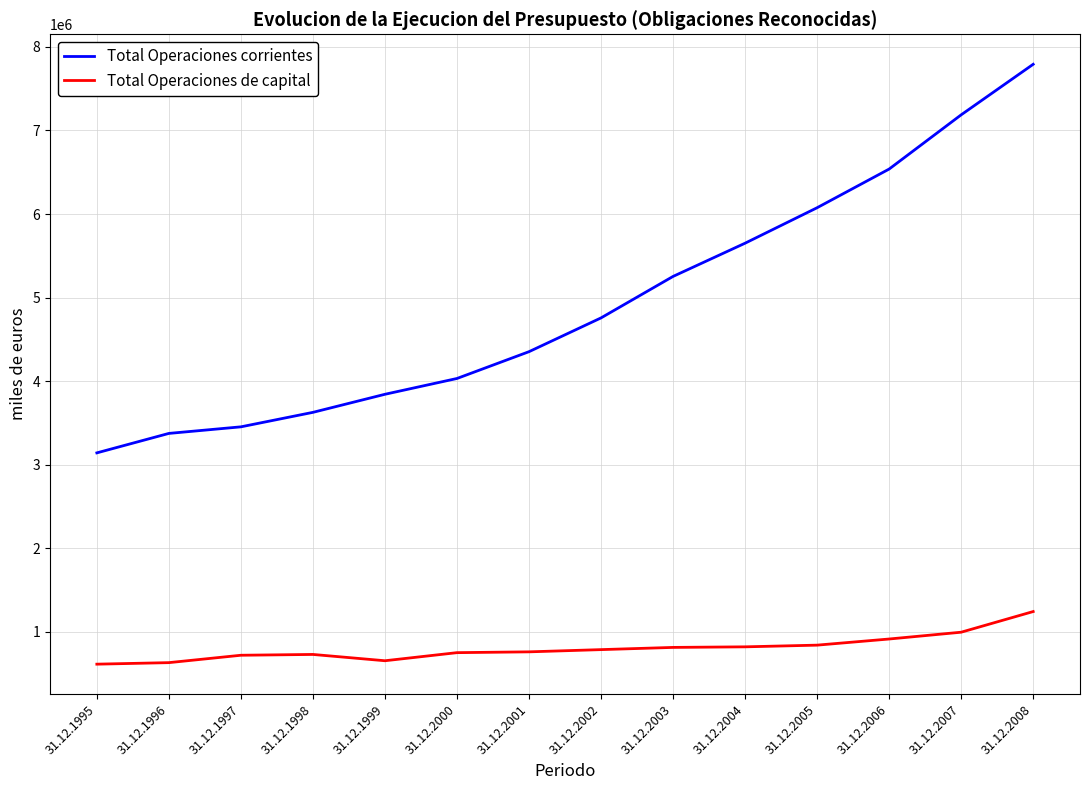

True or false: Total Operaciones corrientes has a value of 5243971 at 31.12.1999.

False